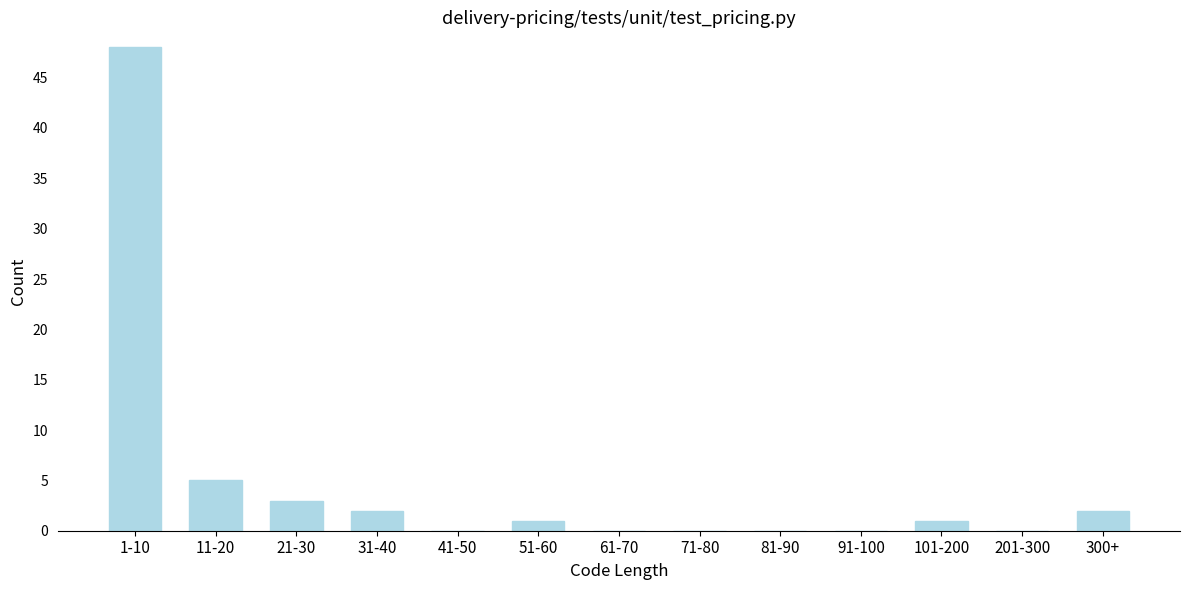

Reading right to left, extract all data points from this chart.

300+=2	201-300=0	101-200=1	91-100=0	81-90=0	71-80=0	61-70=0	51-60=1	41-50=0	31-40=2	21-30=3	11-20=5	1-10=48